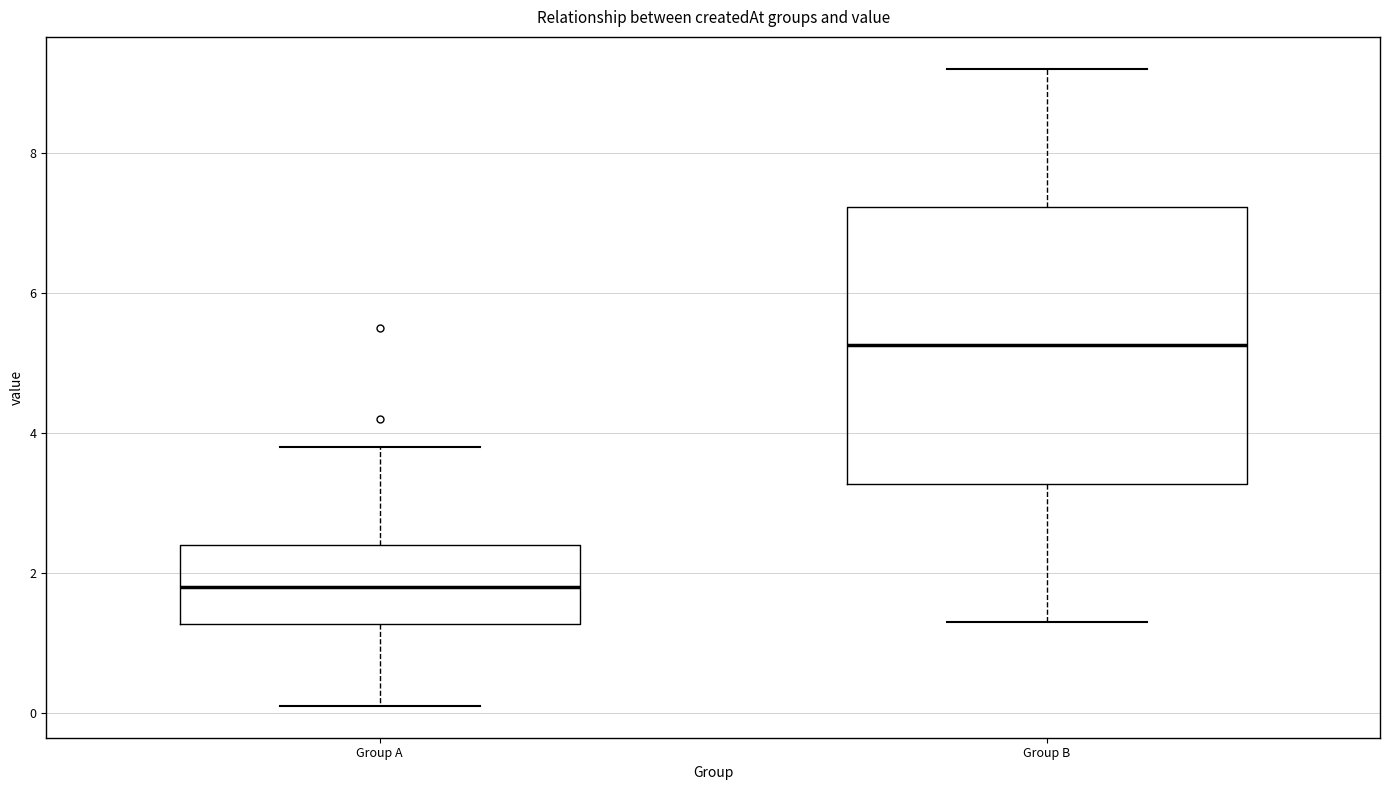

Which box has the lowest median line?

Group A